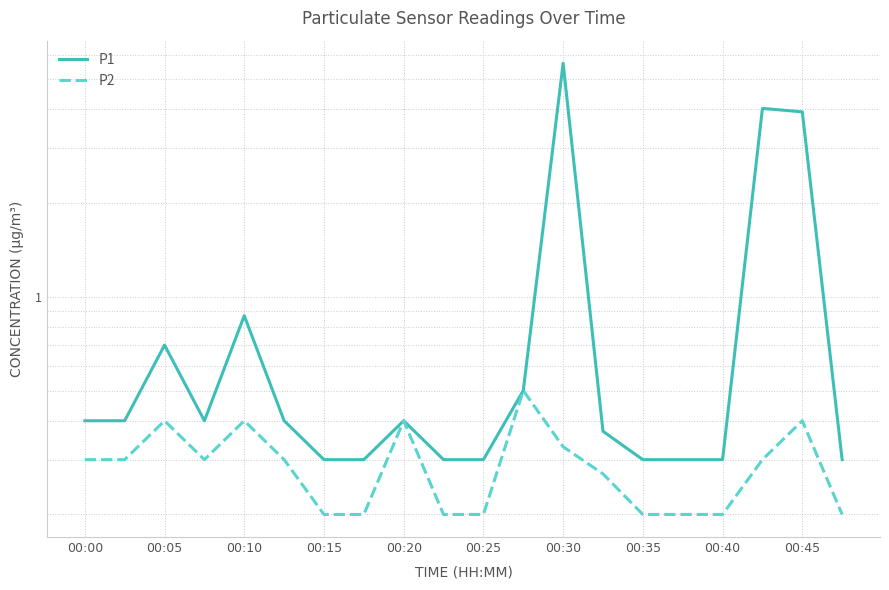

What is the difference between the maximum and second lowest values in the P2 series?

0.3